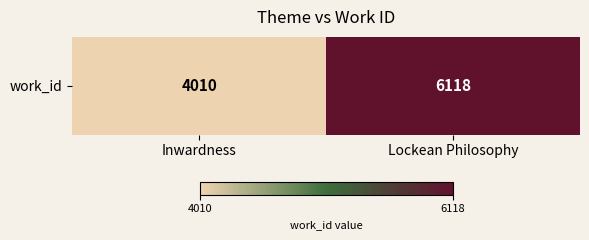

Reading left to right, what are all the values shown in this chart?

Inwardness=4010	Lockean Philosophy=6118